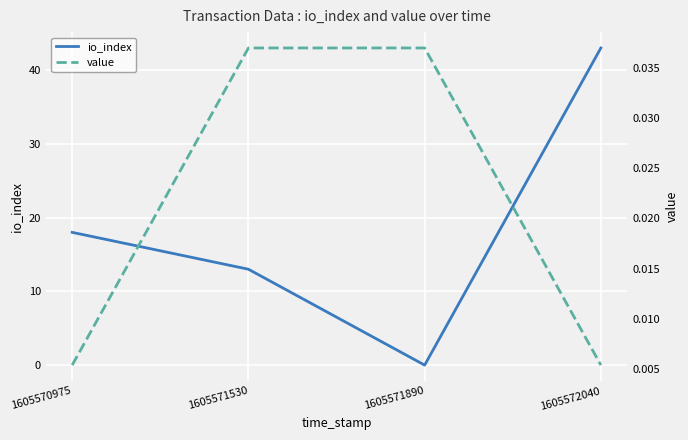

Between which two adjacent categories do io_index and value first intersect?

1605571530 and 1605571890